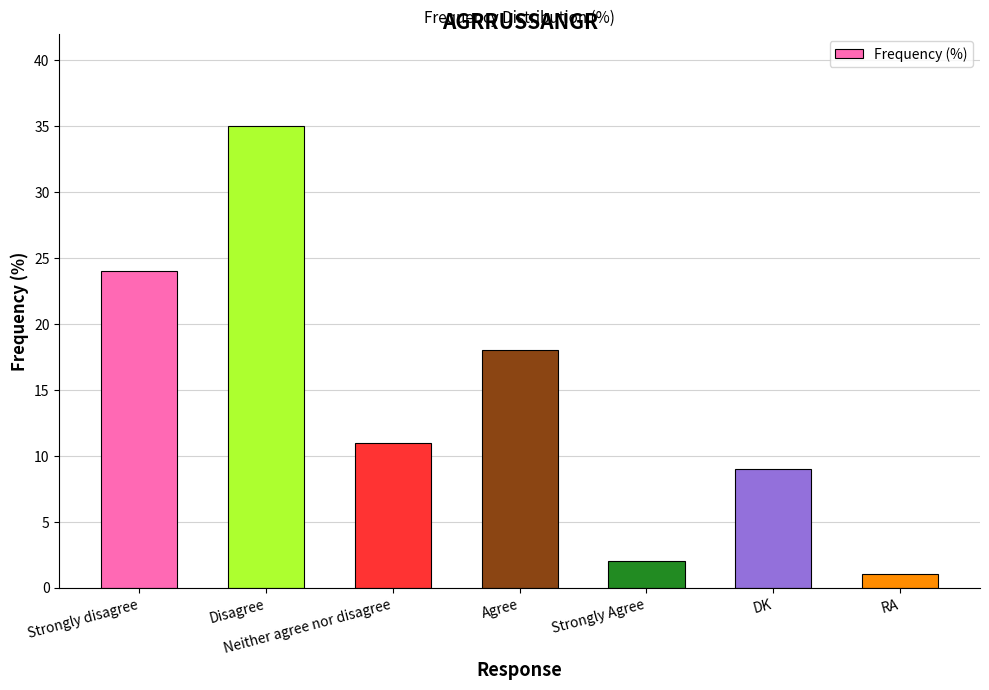

What is the sum of all values?

100